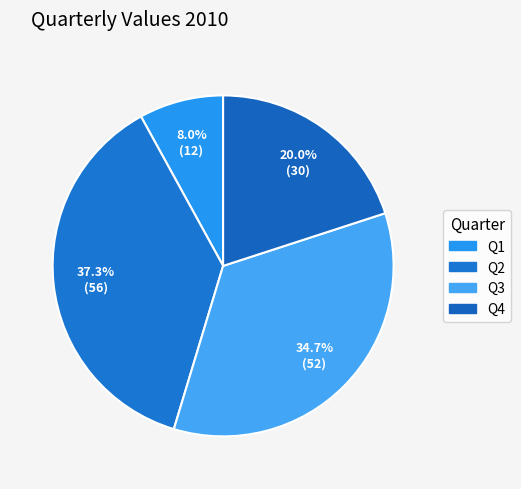

Is there a majority slice in this chart?

No